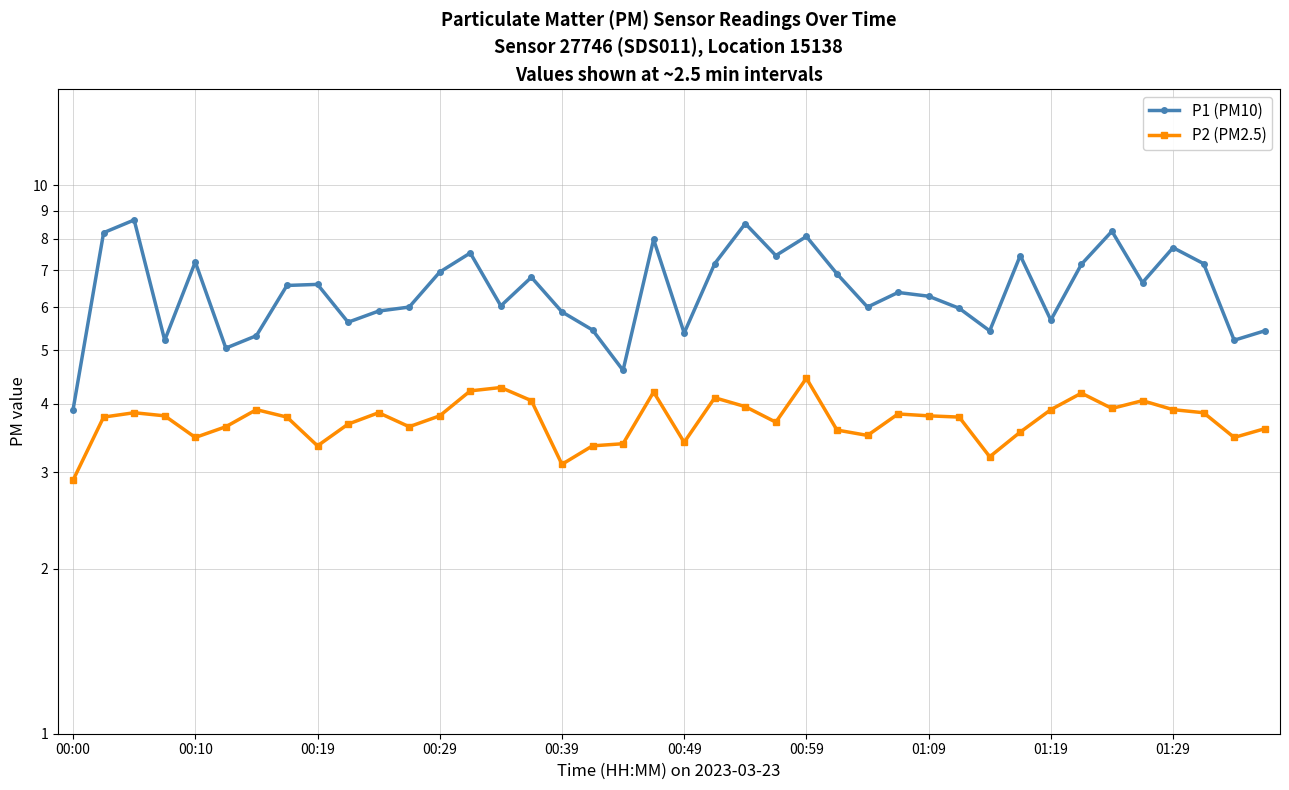

What is the sum of all P2 (PM2.5) values?

149.7